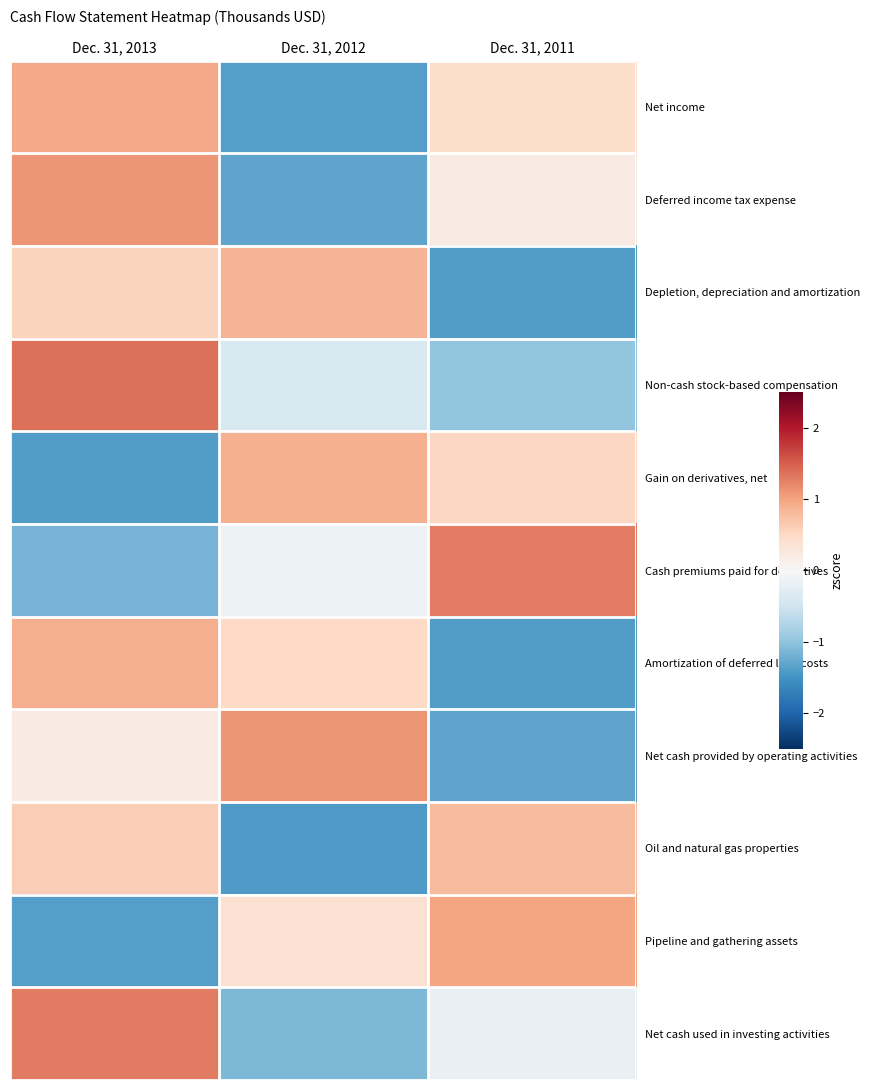

At which category is the sum across all series the highest?

Dec. 31, 2013